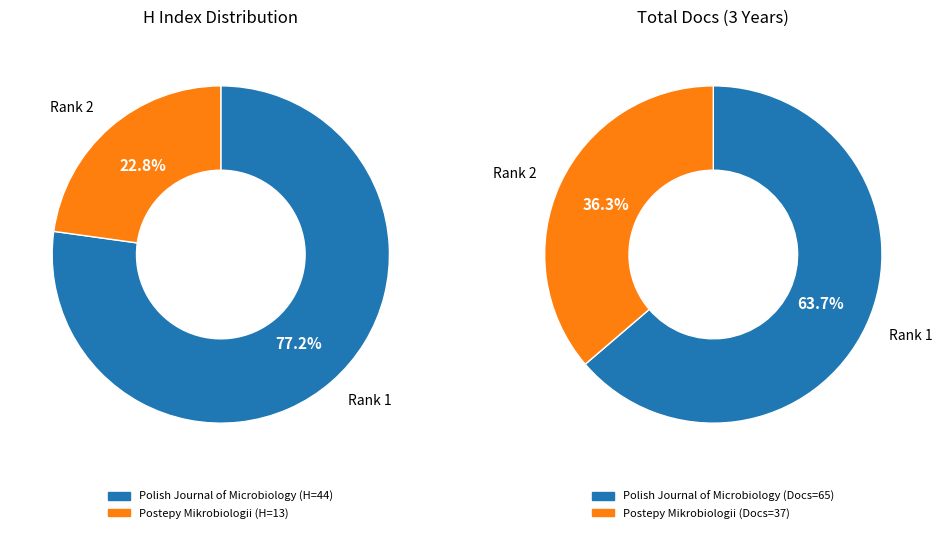

Is the sum of Polish Journal of Microbiology and Postepy Mikrobiologii (discontinued) greater than half?

Yes